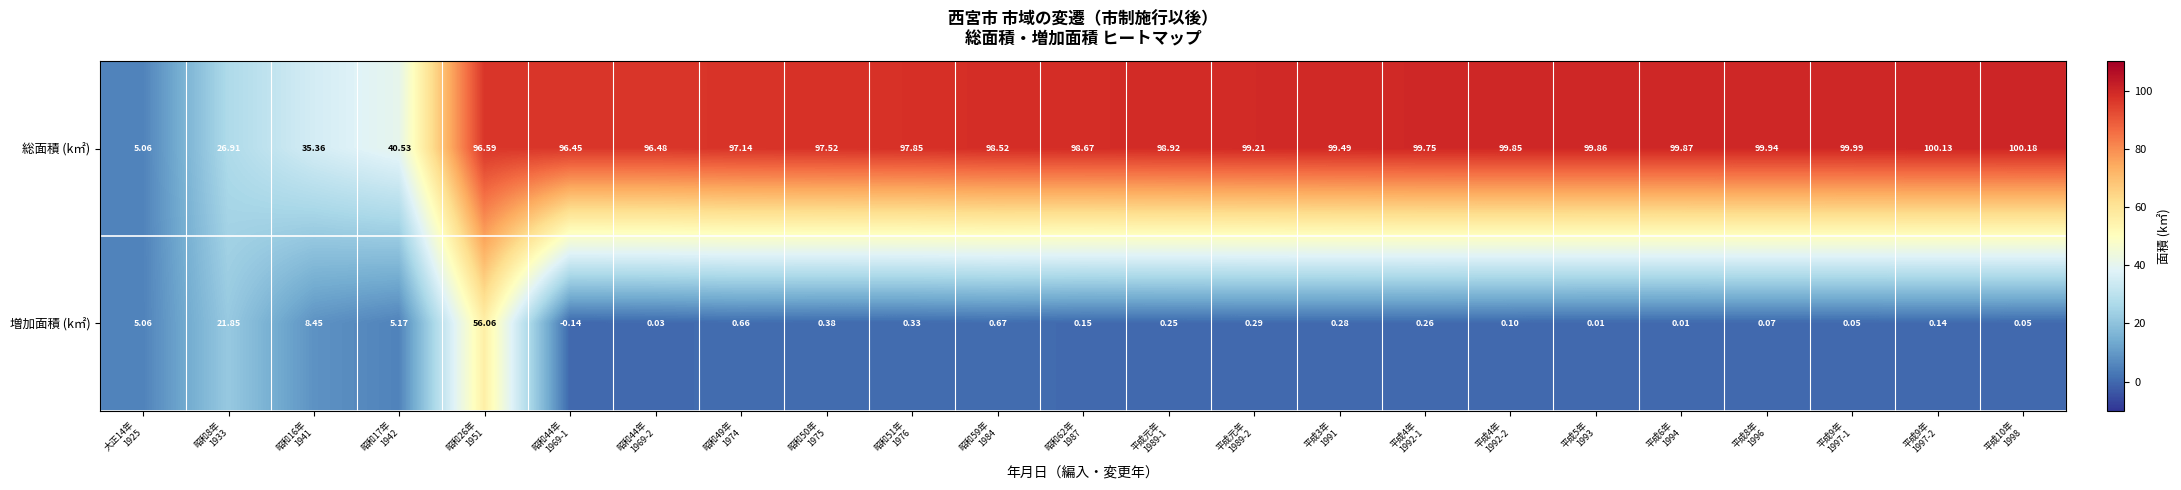

At how many categories does at least one series exceed 32?

21